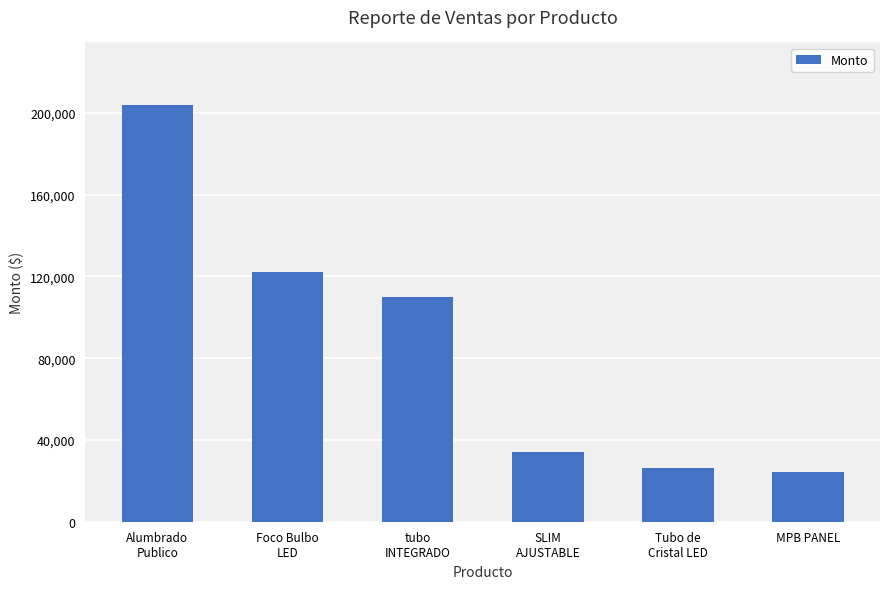

True or false: the data shows 203836 at Alumbrado
Publico.

True